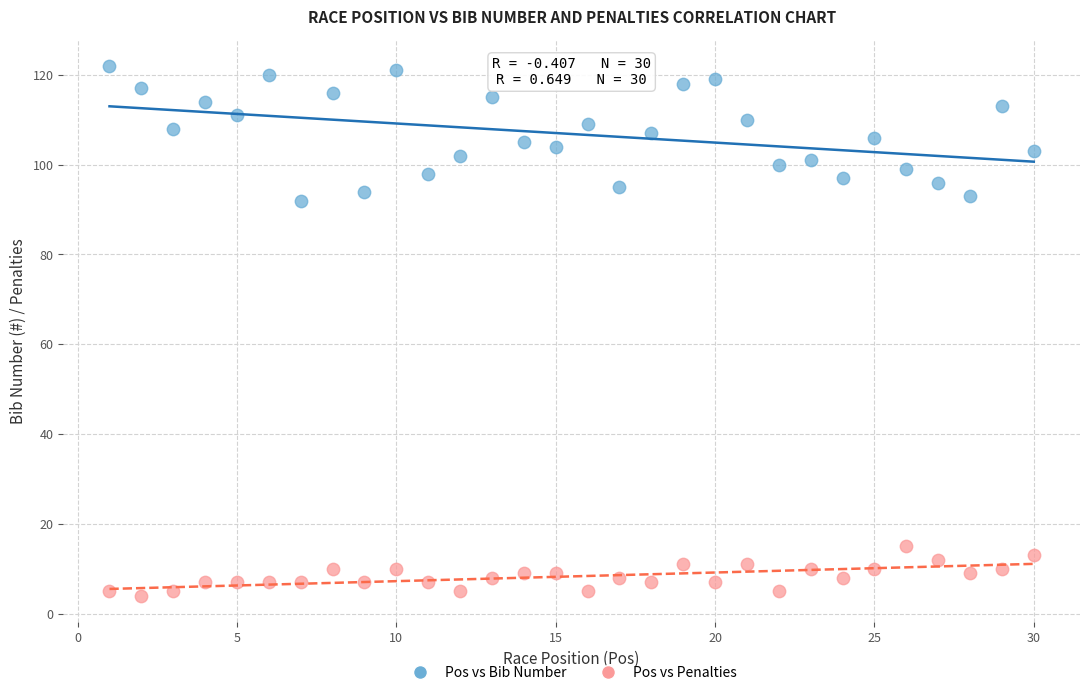

Across all data points, what is the range of X values (max minus min)?

29